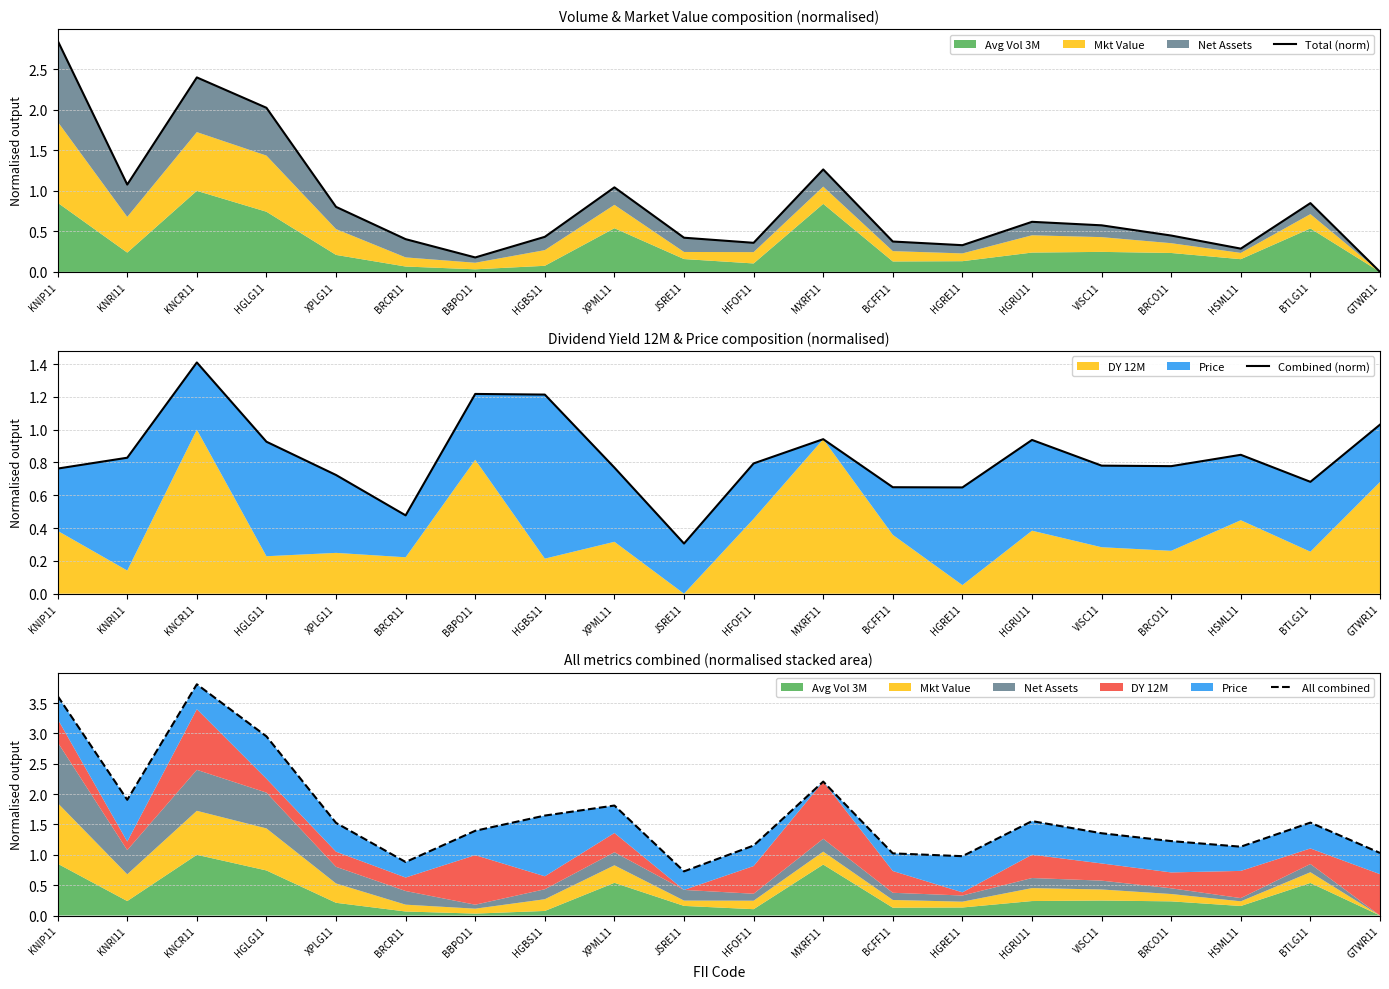

How many lines are shown in the chart?

3